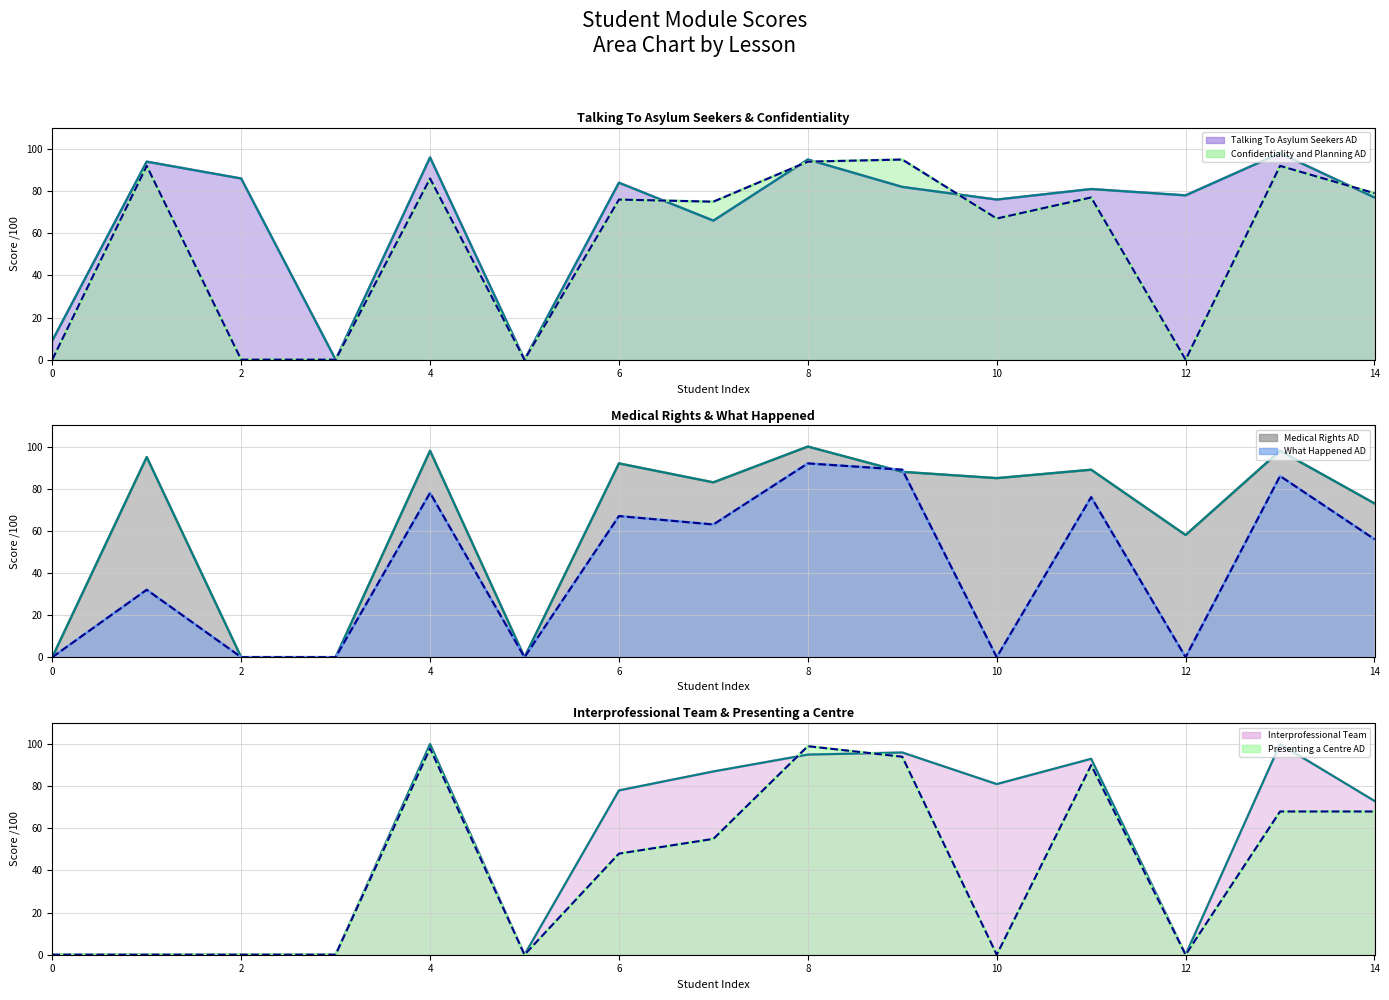

How many values in the Medical Rights AD (note/100) (solid) series exceed 85?

7